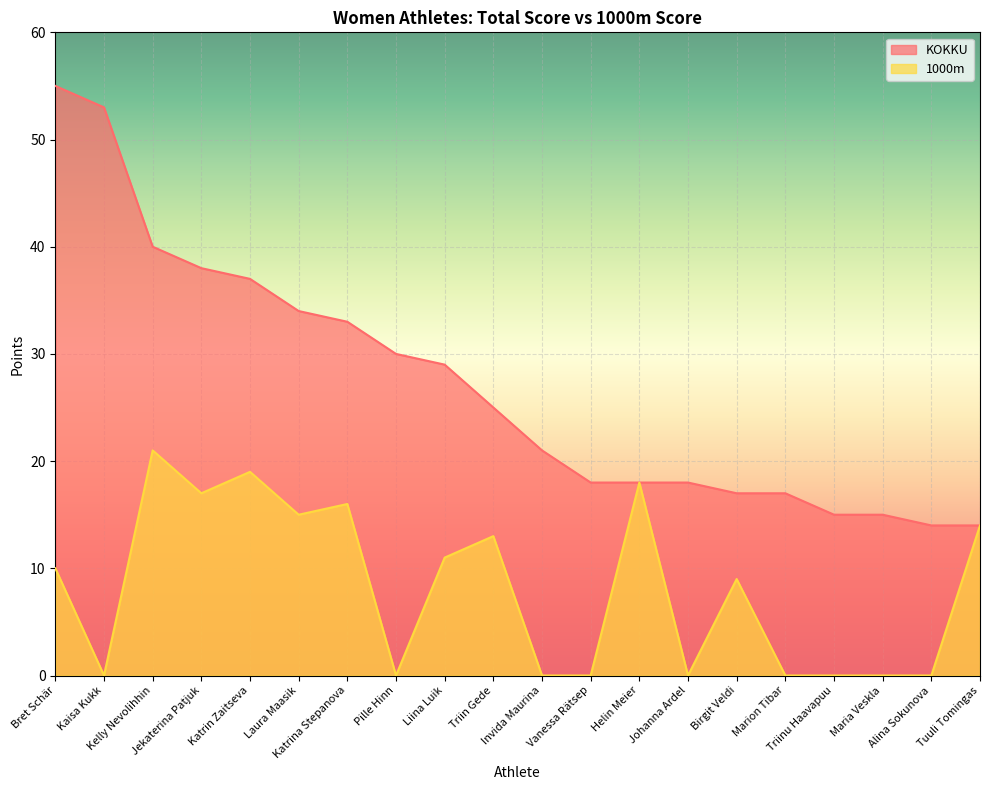

Where is the first local maximum for 1000m?

Kelly Nevolihhin